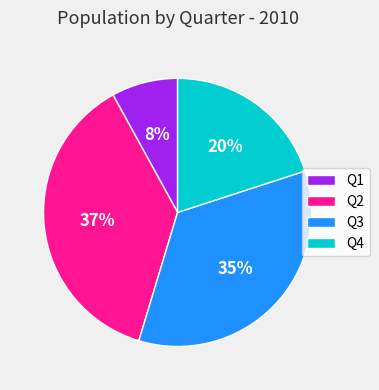

To the nearest percent, what percentage of the pie is Q2?

37%